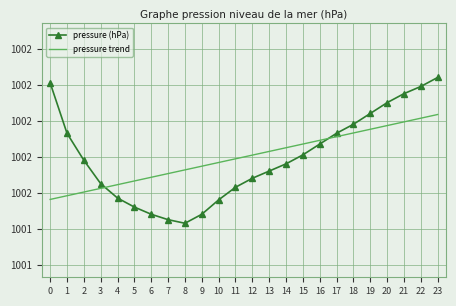

Between 13 and 7, which is larger?

13